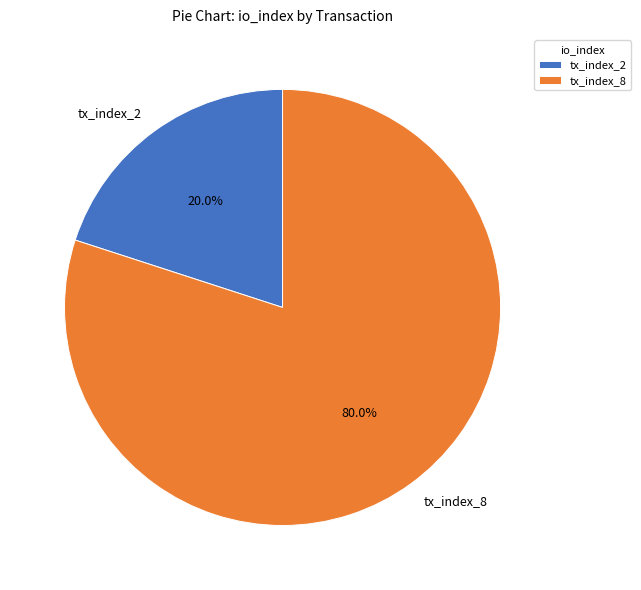

Is it true that tx_index_8 is 93% of the pie?

False